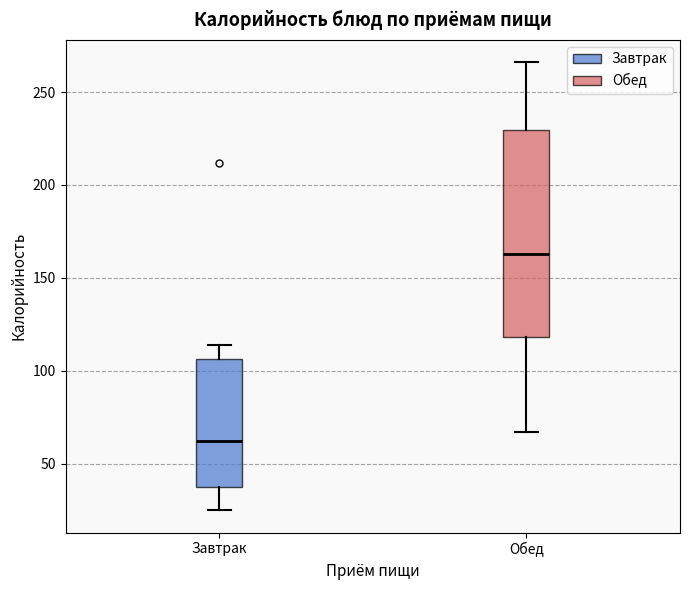

Reading left to right, transcribe this box plot: for each box, give where its median line is, the range the box spans, and where its two whiskers end, as read against the y-axis. The values are not printed on the chart, so give them approximately, as read against the axis.

Завтрак: median 60, box 40 to 105, whiskers 25 to 115
Обед: median 165, box 120 to 230, whiskers 65 to 265